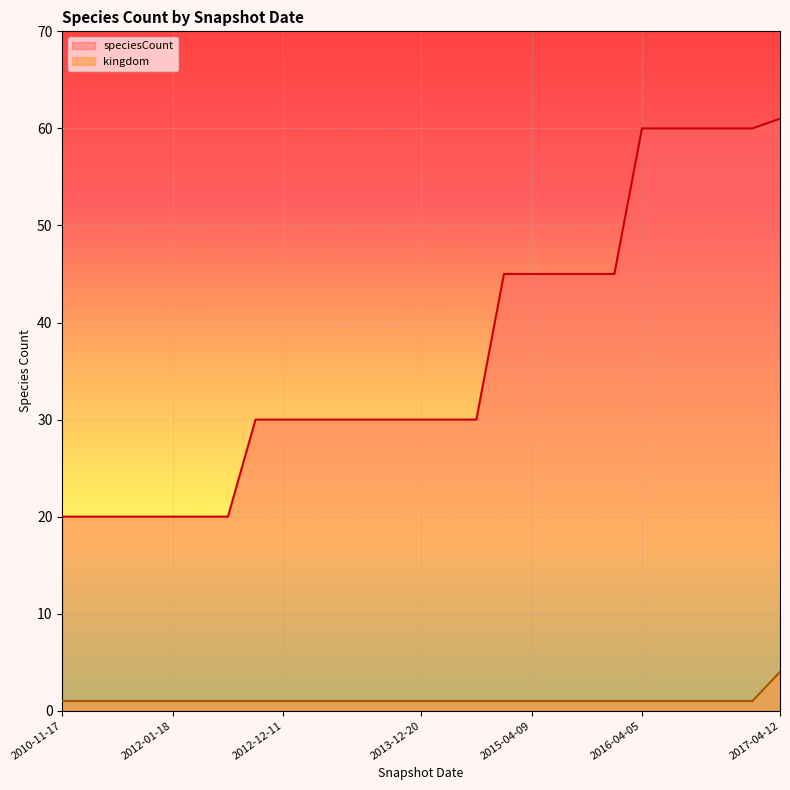

Reading left to right, transcribe all the data shown in this chart.

speciesCount: 20	20	20	20	20	20	20	30	30	30	30	30	30	30	30	30	45	45	45	45	45	60	60	60	60	60	61
kingdom: 1	1	1	1	1	1	1	1	1	1	1	1	1	1	1	1	1	1	1	1	1	1	1	1	1	1	4